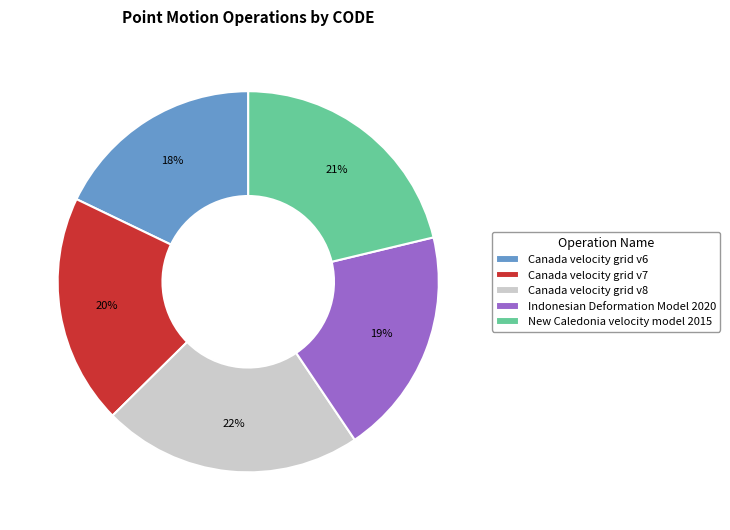

To the nearest percent, what portion does New Caledonia velocity model 2015 represent?

21%